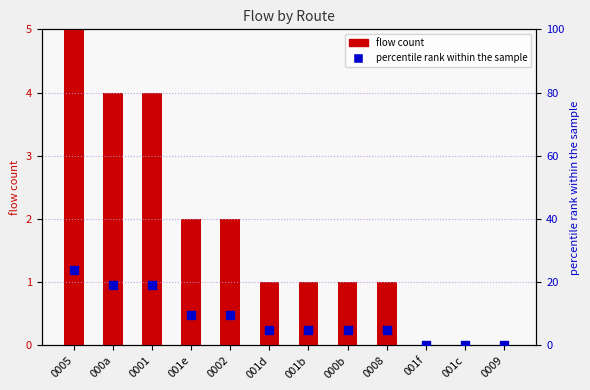

At how many categories does at least one series exceed 20?

1